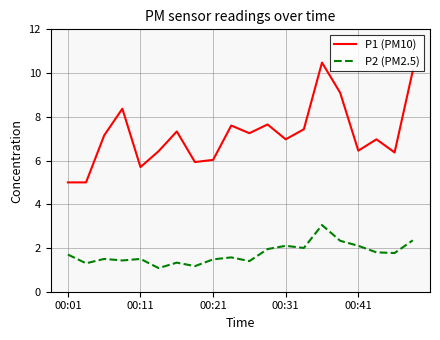

How many lines are shown in the chart?

2